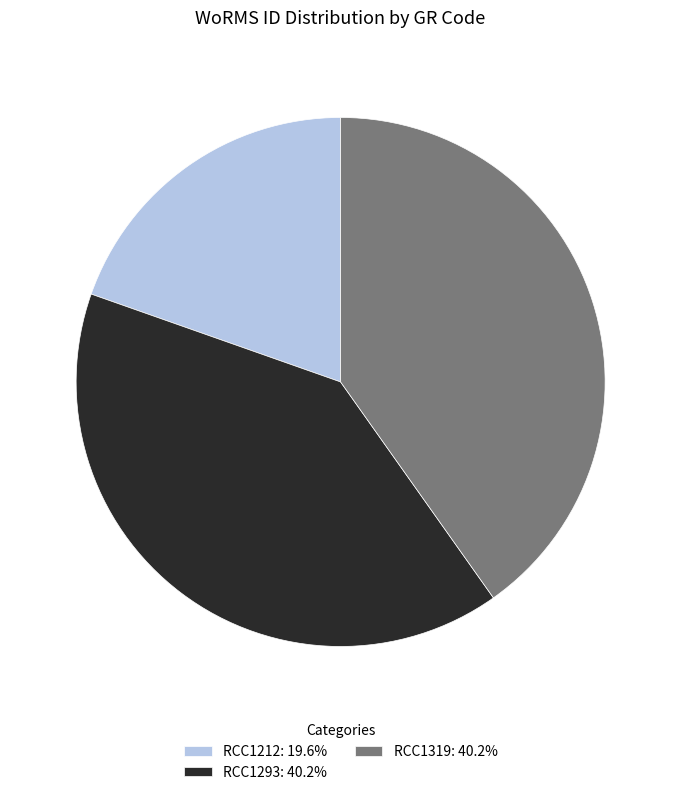

Combined, do RCC1293: 40.2% and RCC1212: 19.6% account for over 50%?

Yes